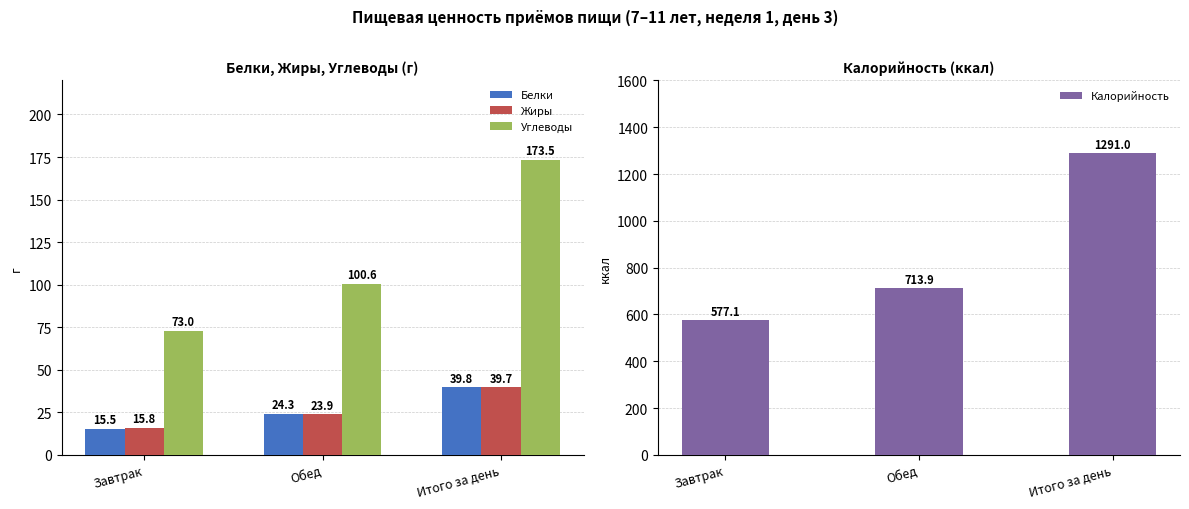

How many distinct data groups are displayed?

4